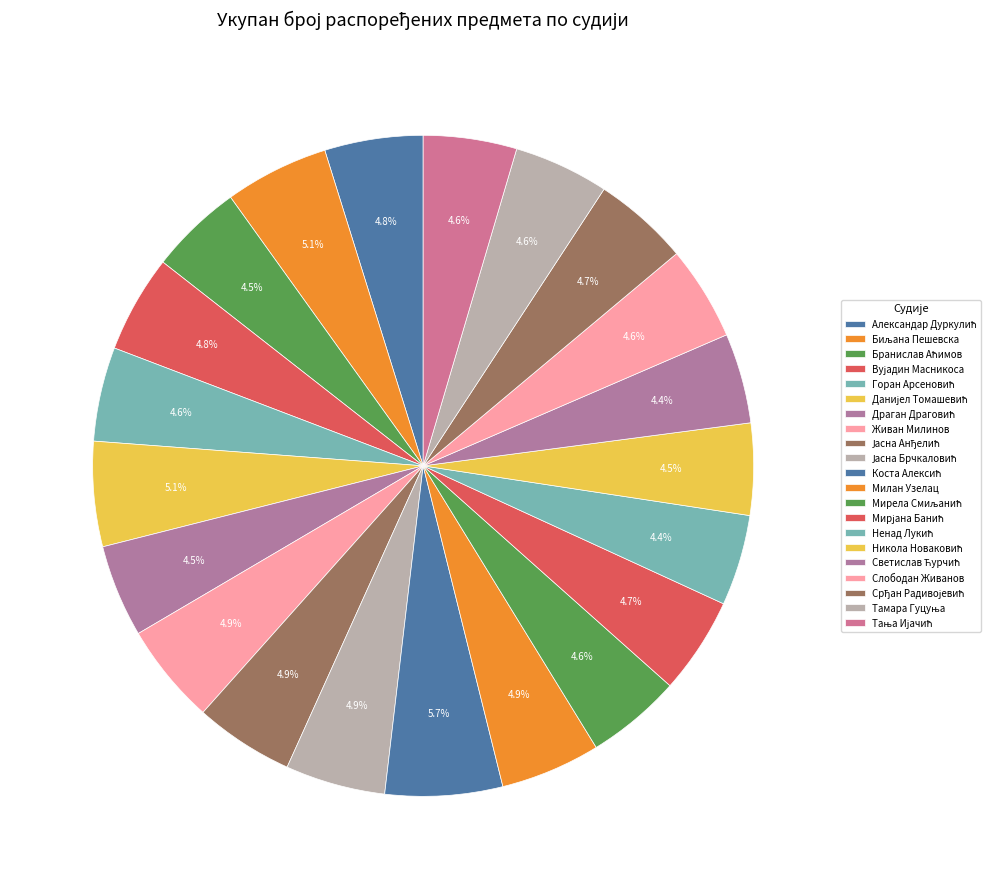

Count the number of slices in the pie.

21